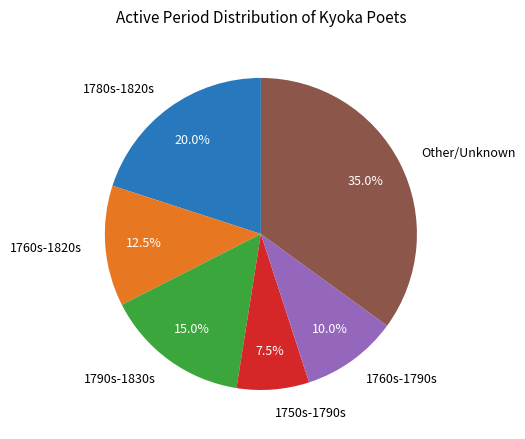

Is there any slice that represents more than half of the pie?

No